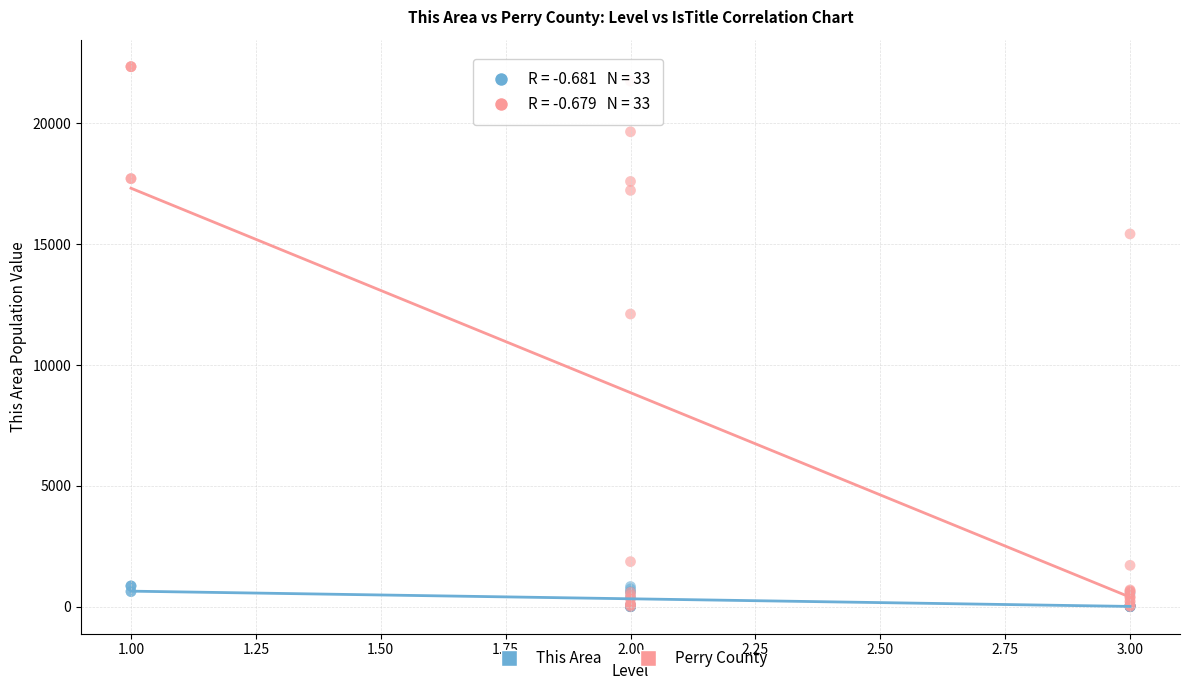

What are all the series names shown in the legend?

This Area, Perry County